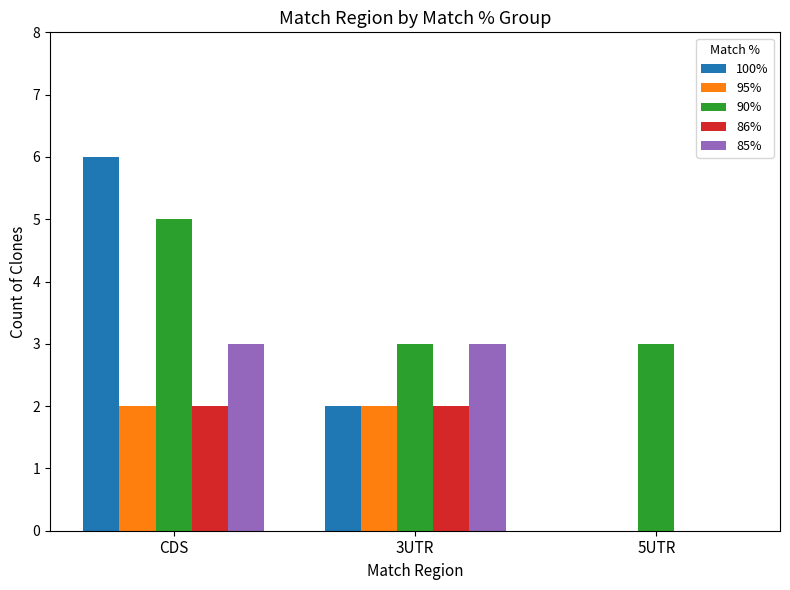

Reading right to left, transcribe all the data shown in this chart.

100%: 0	2	6
95%: 0	2	2
90%: 3	3	5
86%: 0	2	2
85%: 0	3	3